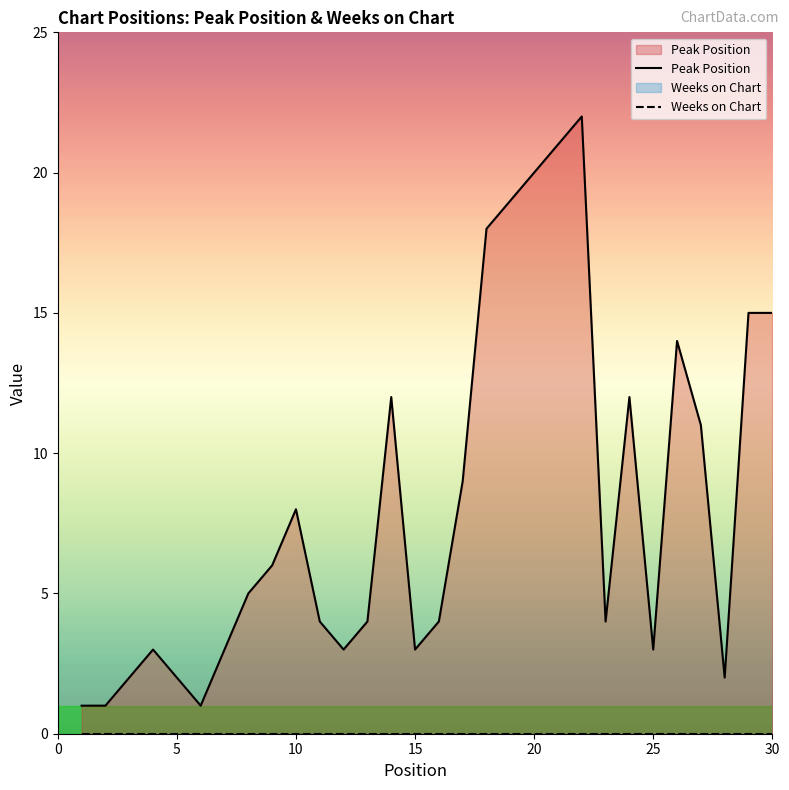

Does the chart display data point markers on the line(s)?

No